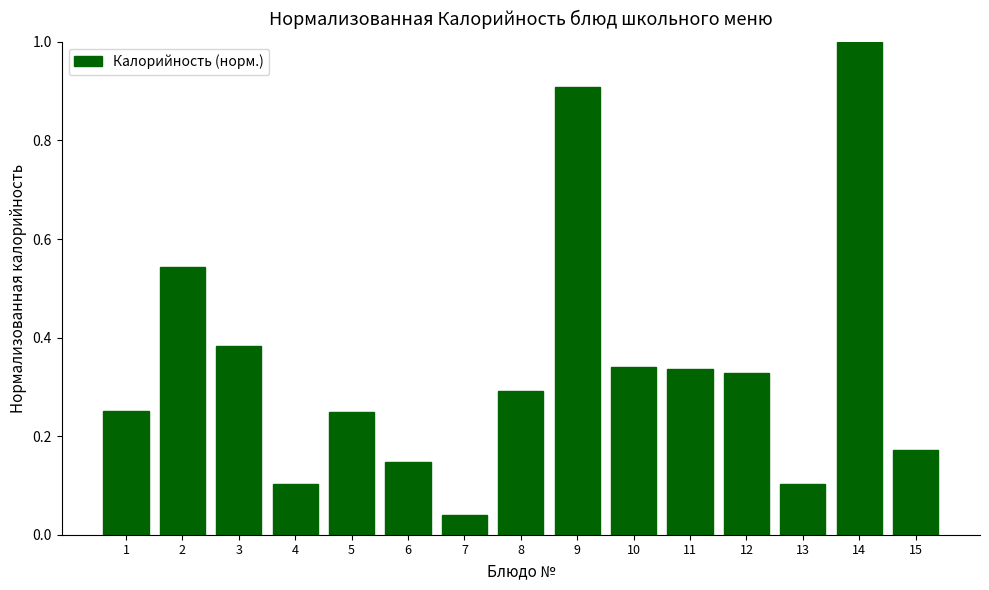

What is the change in value from 1 to 12?

+0.1